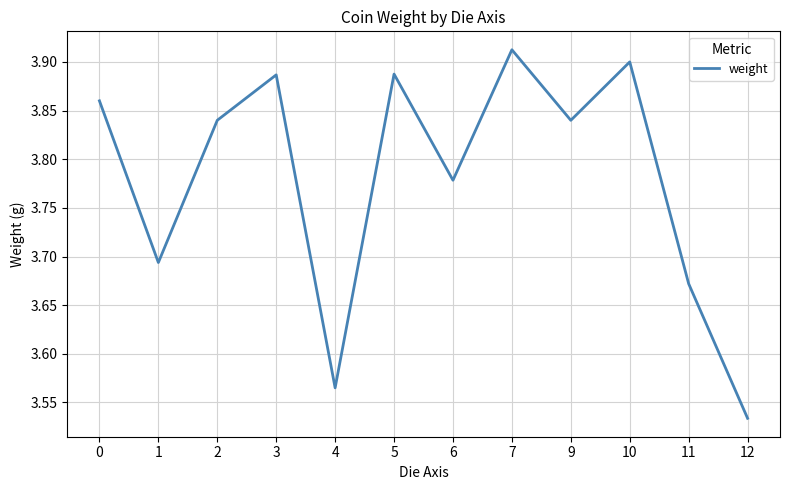

At which category does the chart reach its peak across all series?

7